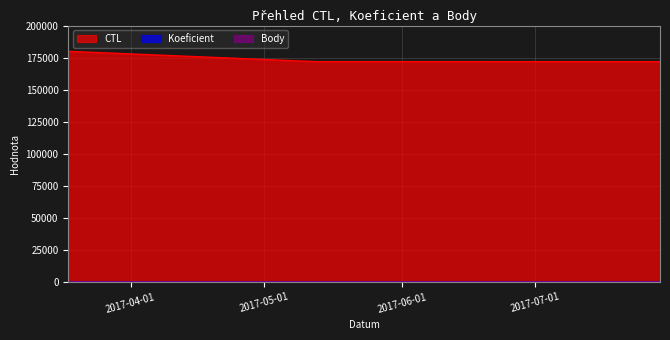

What is the difference between the highest and lowest values at 2017-03-18?

179905